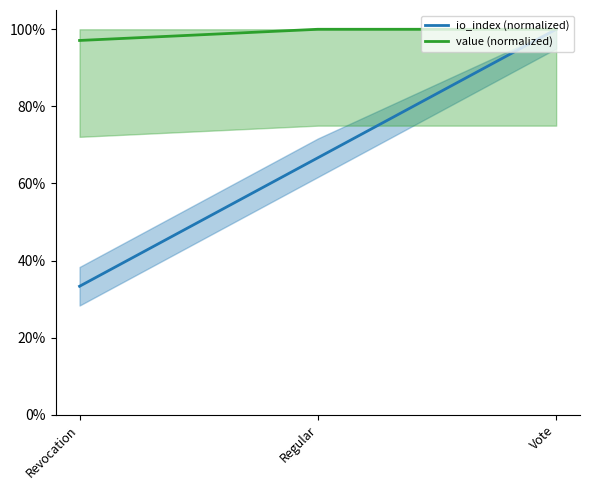

What position from the left is Regular?

2